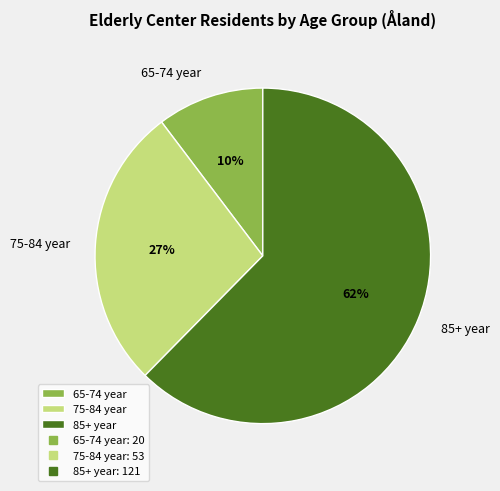

To the nearest percent, what is the average slice percentage?

33%